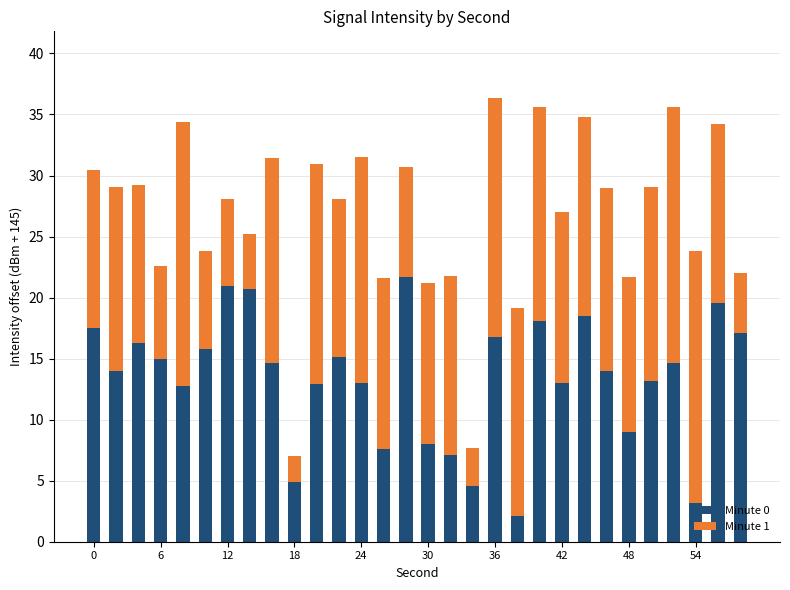

What is the sum of all Minute 0 values?

401.6